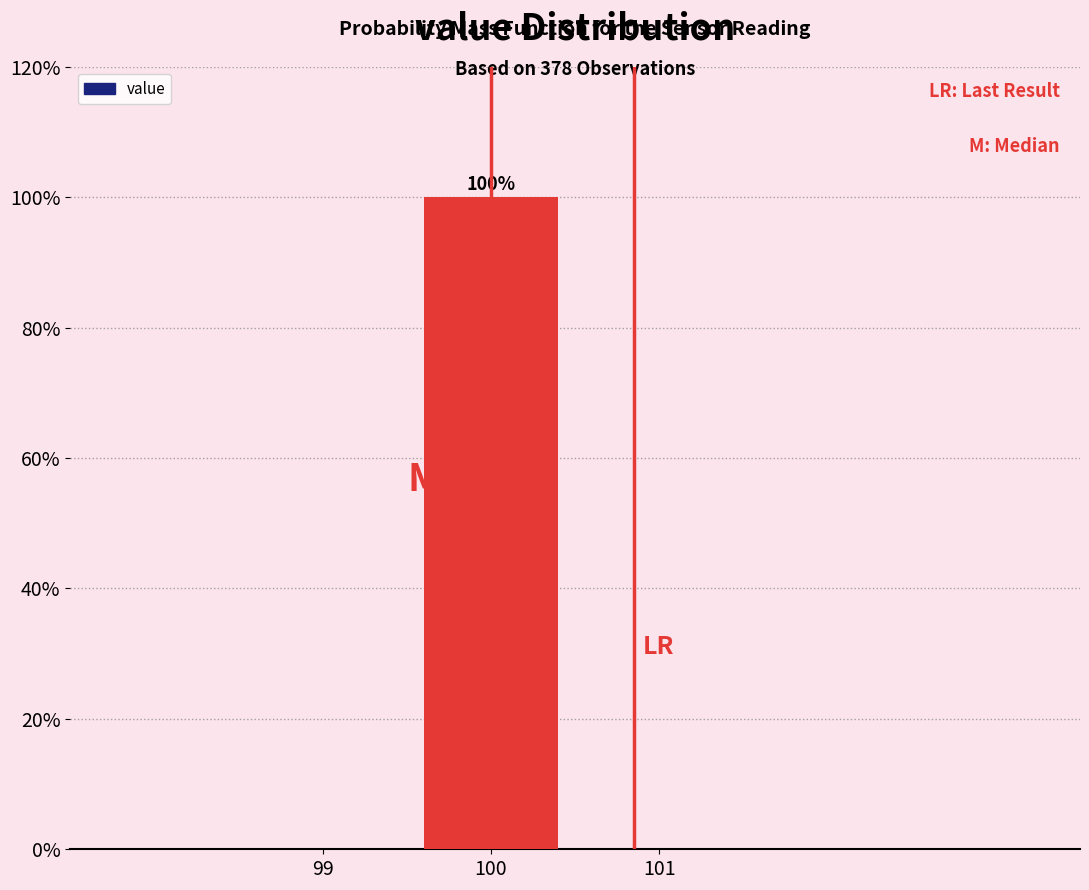

Which range on the x-axis has the tallest bar?

99.5 to 100.5